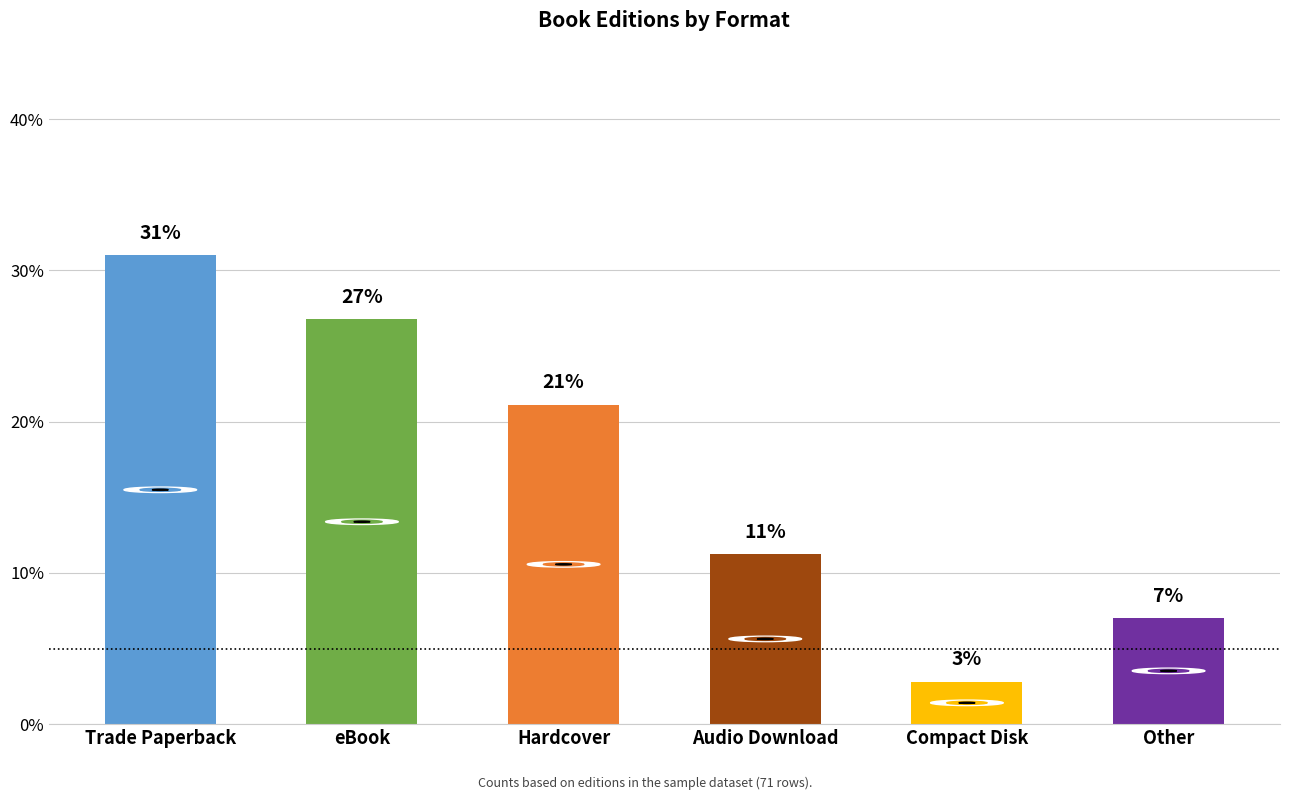

How many bars are there in total?

6